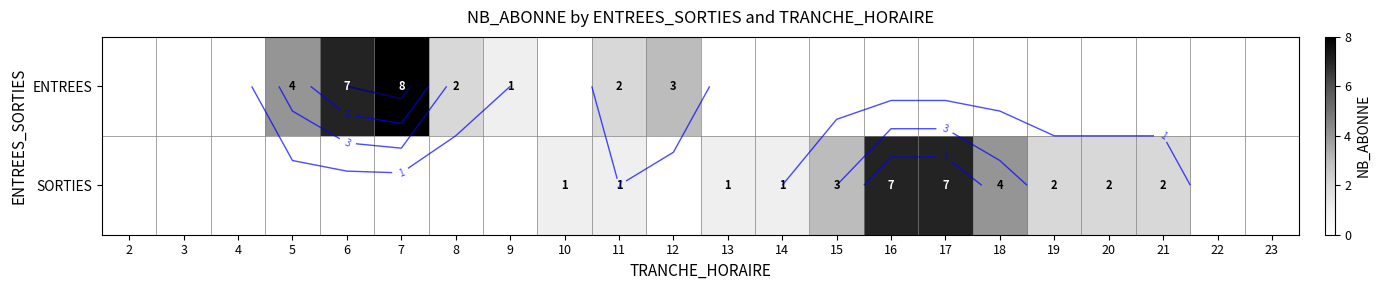

Which series has the largest total across all categories?

SORTIES